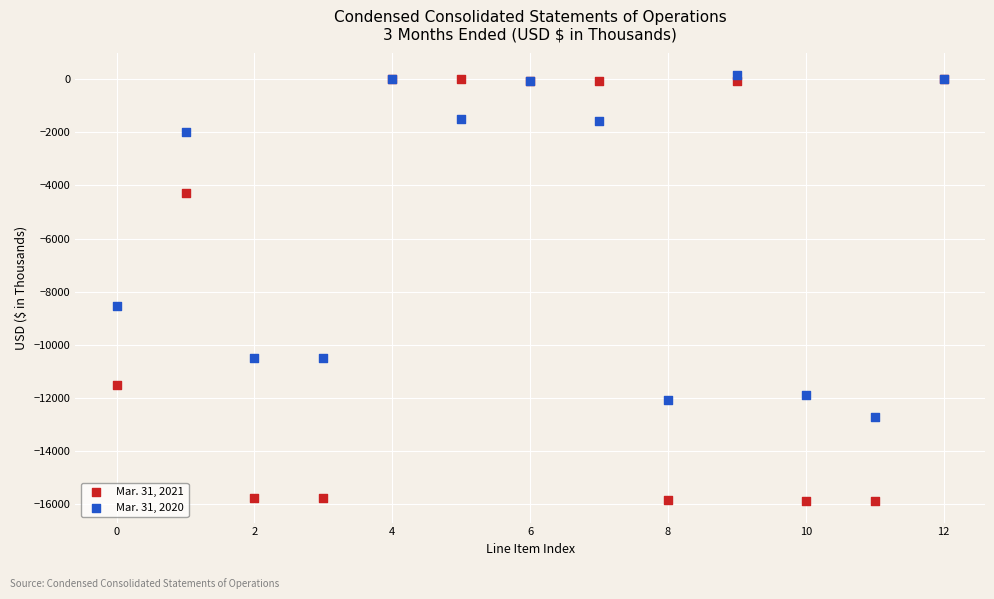

What are all the series names shown in the legend?

Mar. 31, 2021, Mar. 31, 2020